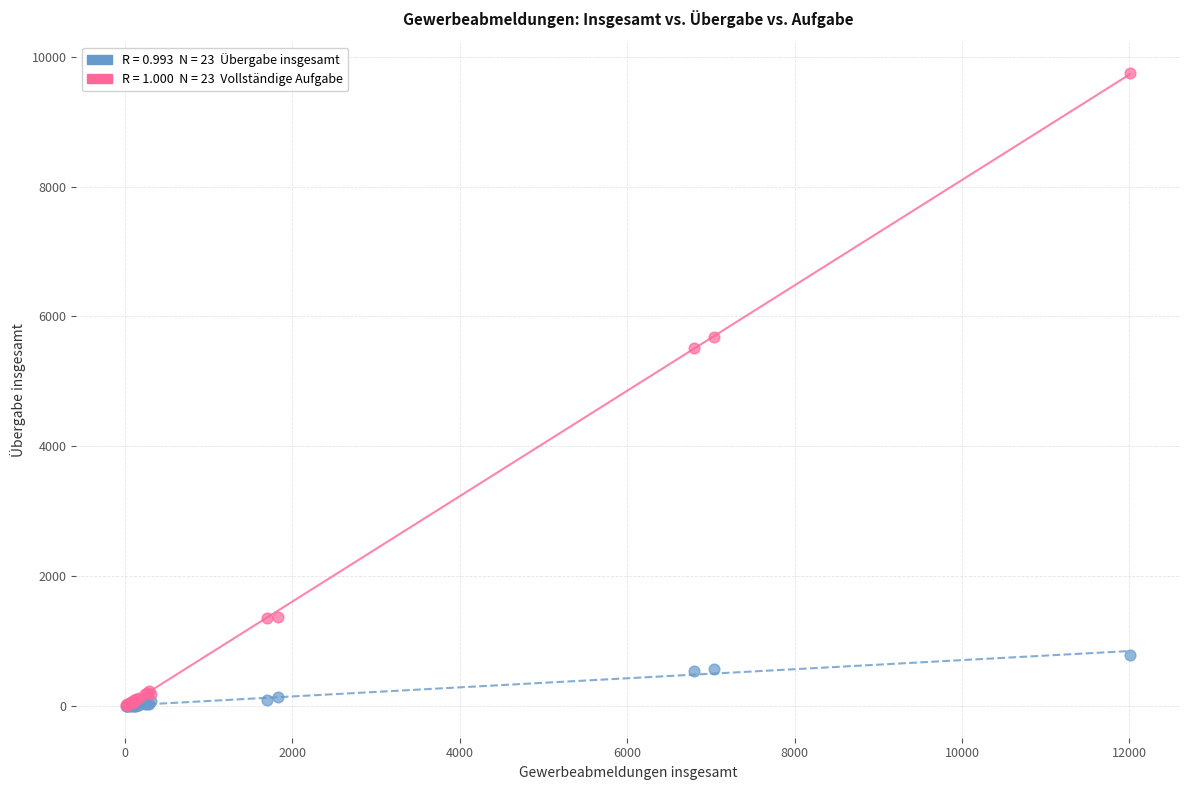

Across all series, what Y value is closest to 4874?

5514